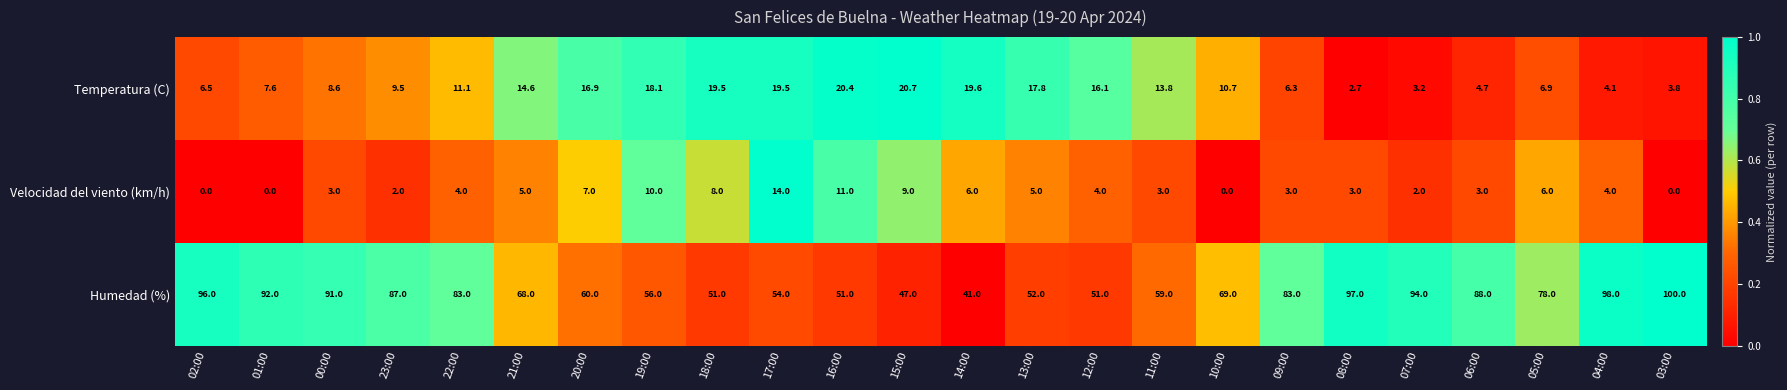

What is the difference between the maximum and second lowest values in the Velocidad del viento (km/h) series?

14.0